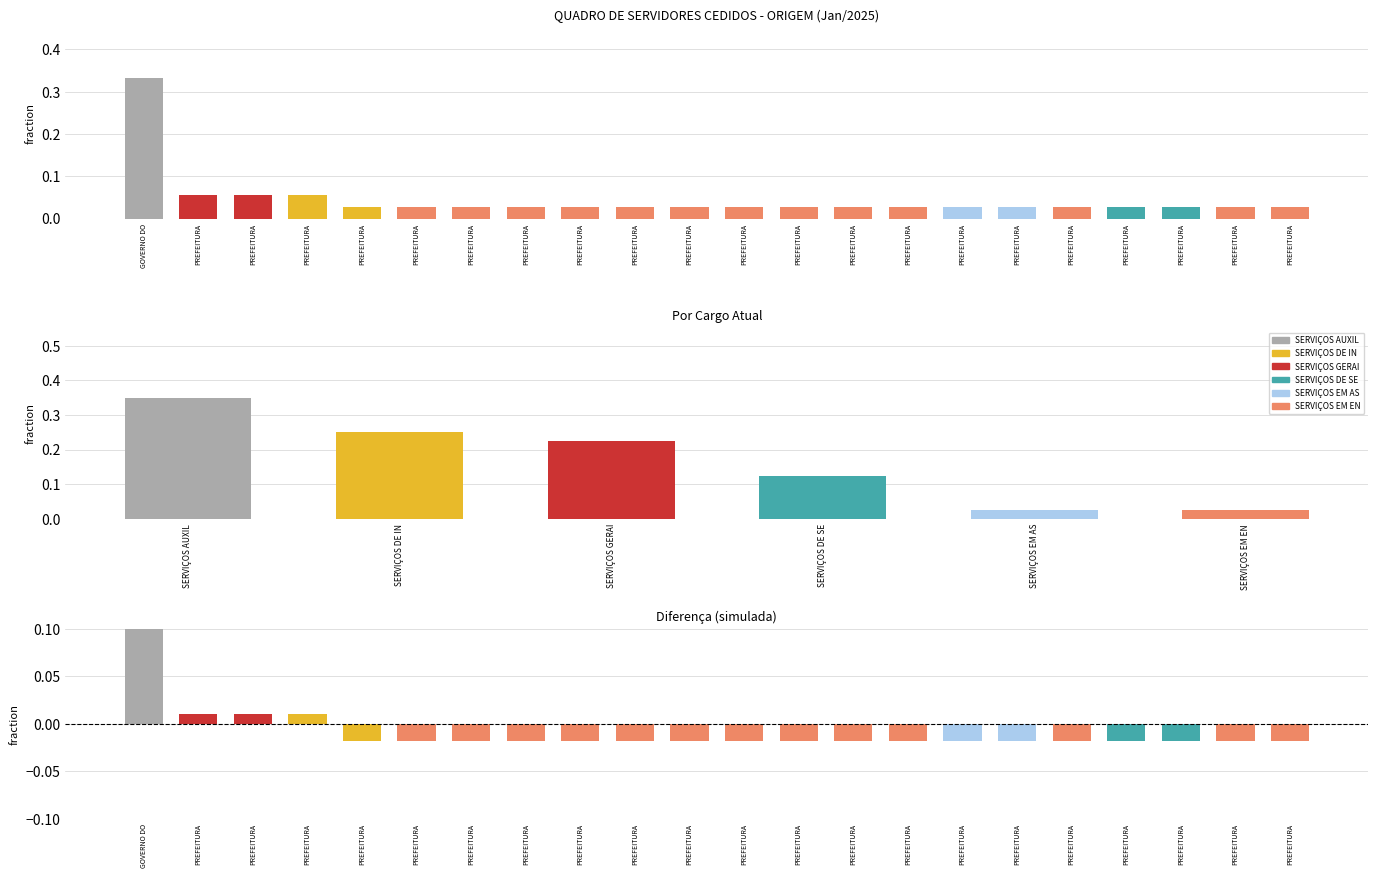

Rank the series by their average value, from highest to lowest.

ORIGEM, Diferença